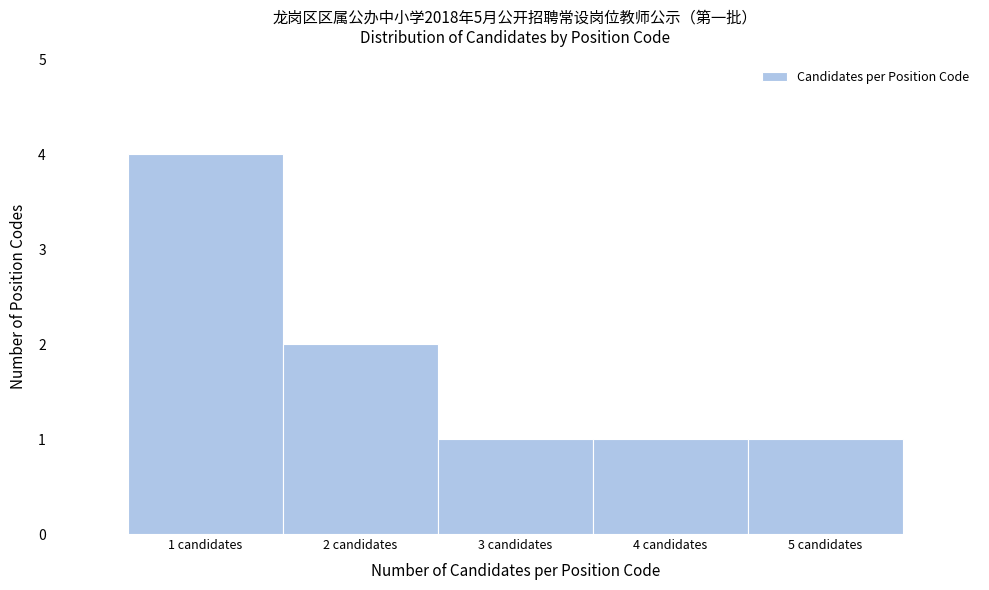

How tall is the bar that spans 2.5 to 3.5 on the x-axis? The values are not printed on the chart, so give them approximately, as read against the axis.

1